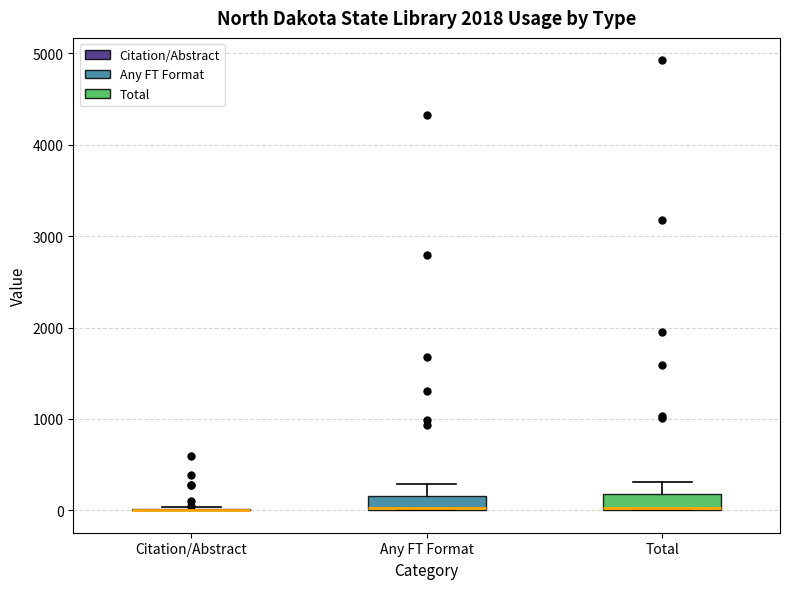

Where is the lower edge of the box for Total on the y-axis? The values are not printed on the chart, so give them approximately, as read against the axis.

0